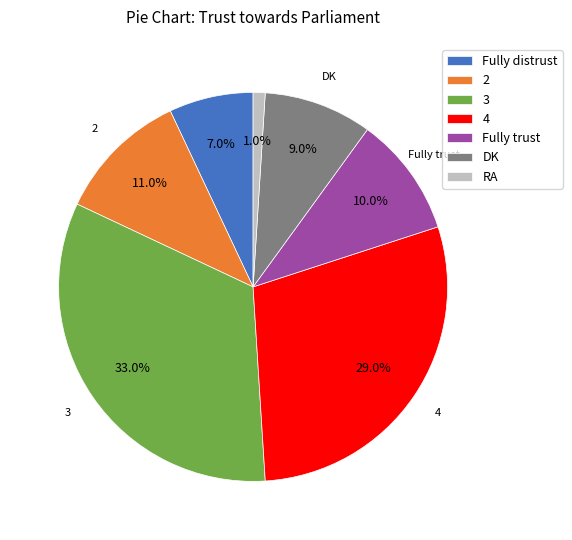

Which has a higher value, 3 or 4?

3